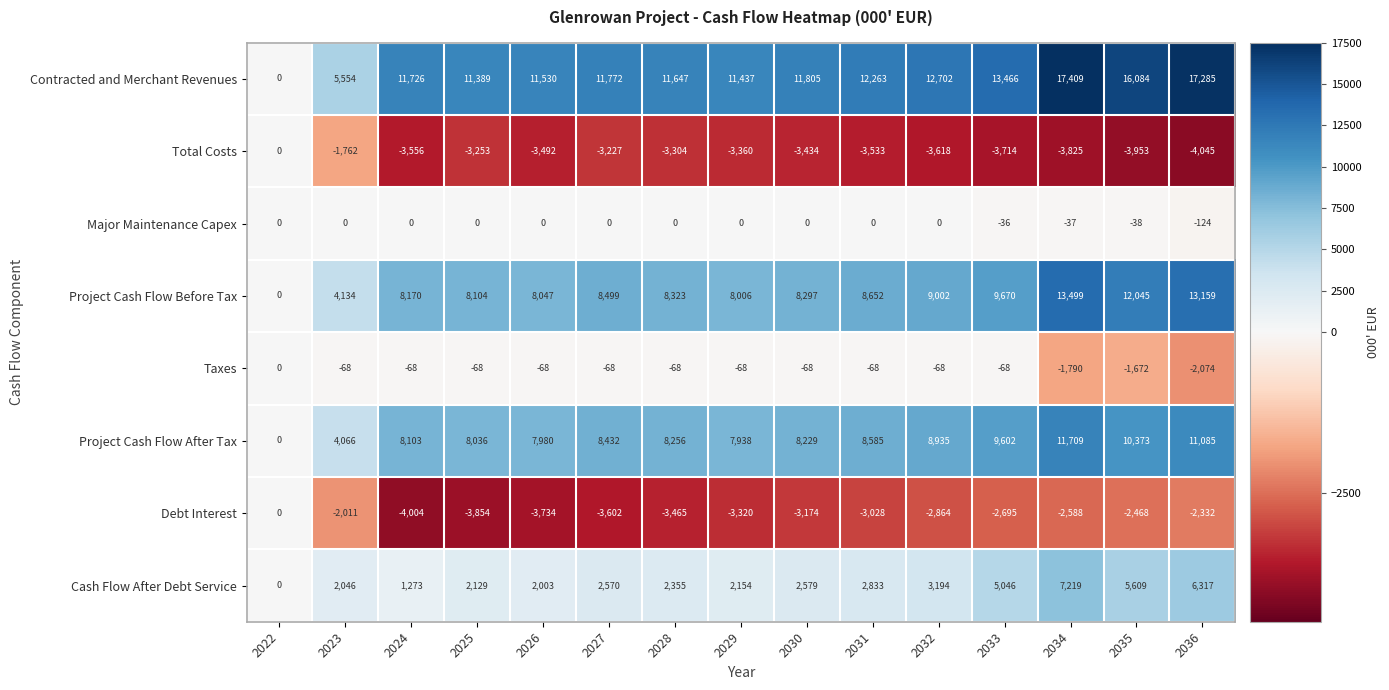

Is it true that Project Cash Flow After Tax equals 11709 at 2034?

True